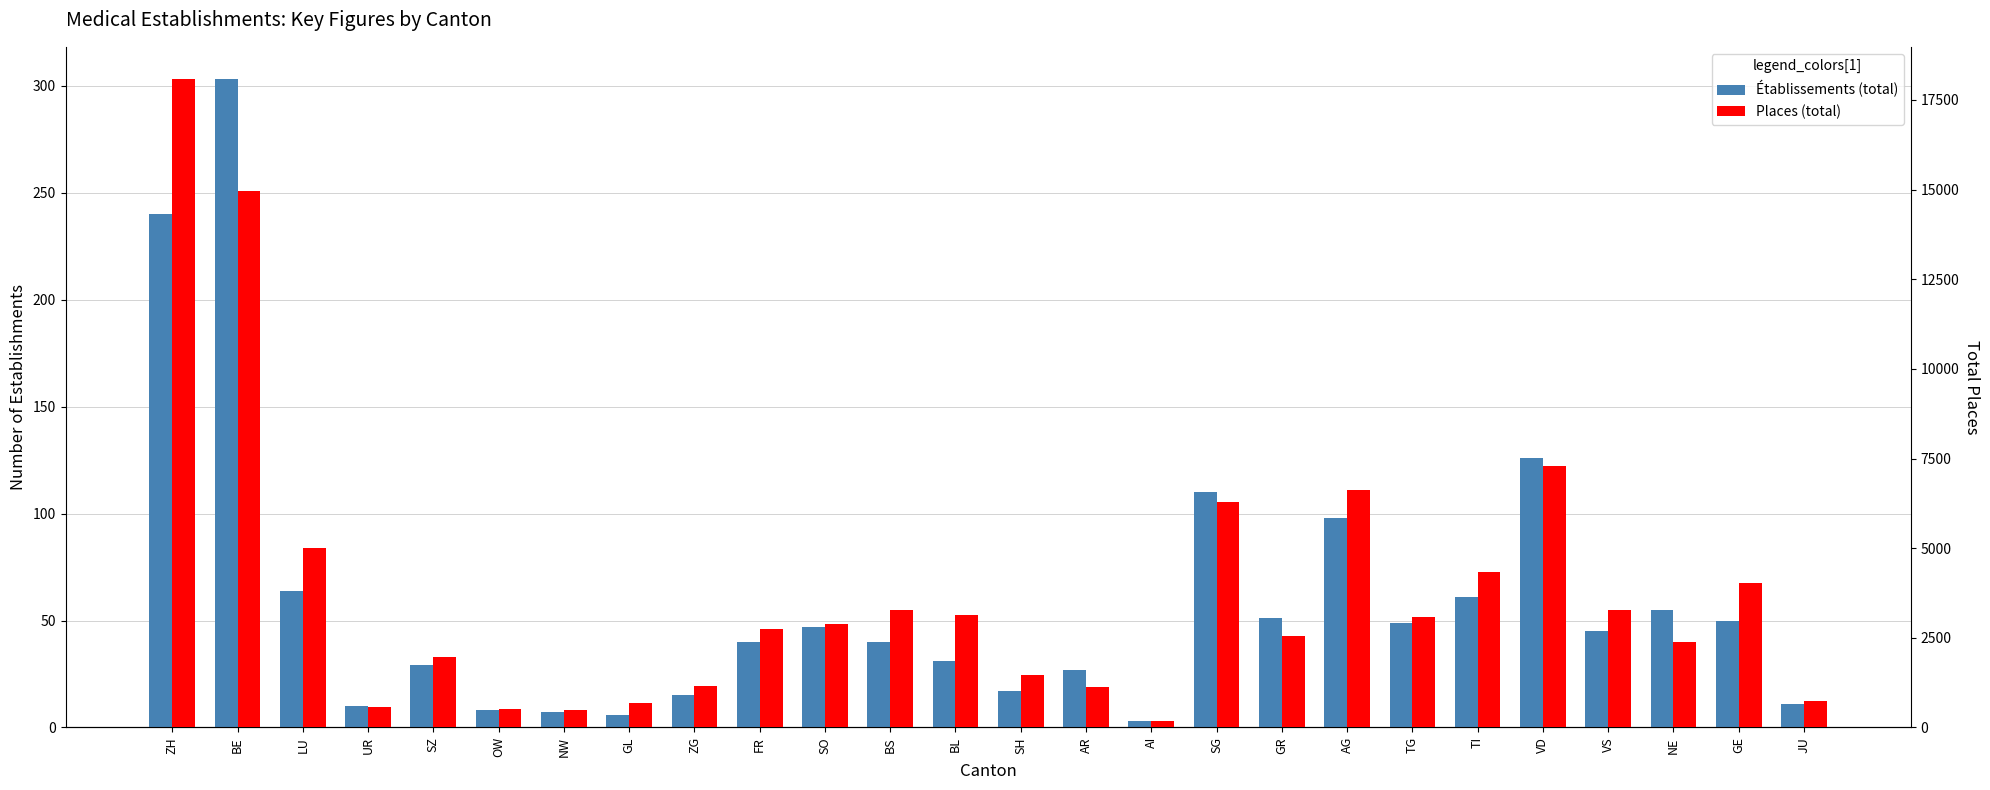

Which series has the largest range (max minus min)?

Places (total)